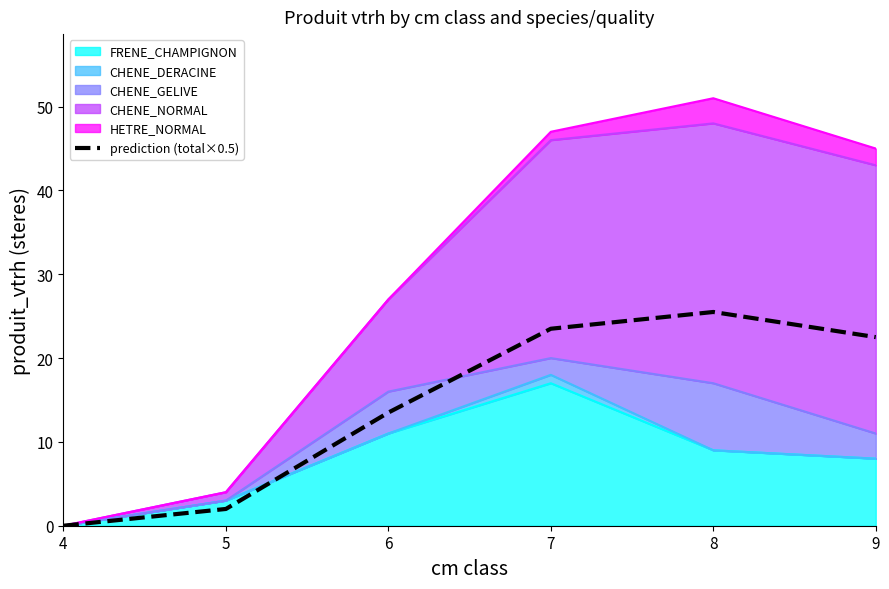

Approximately how many times larger is the value at 7 compared to 9?

1.0